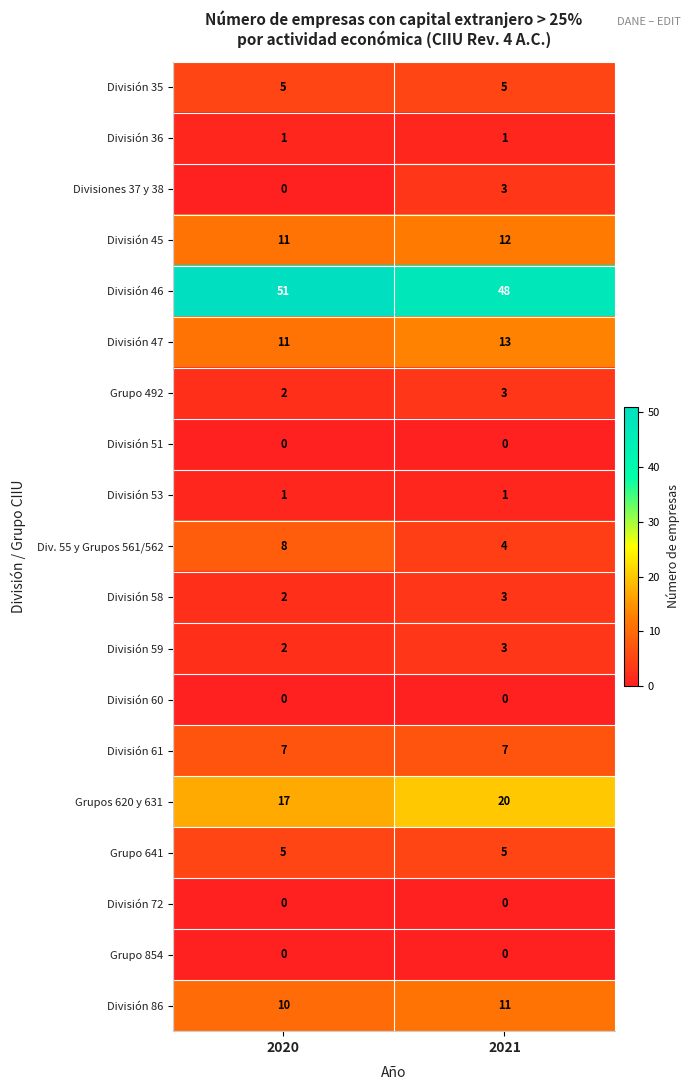

Which label corresponds to the largest value in the chart?

2020